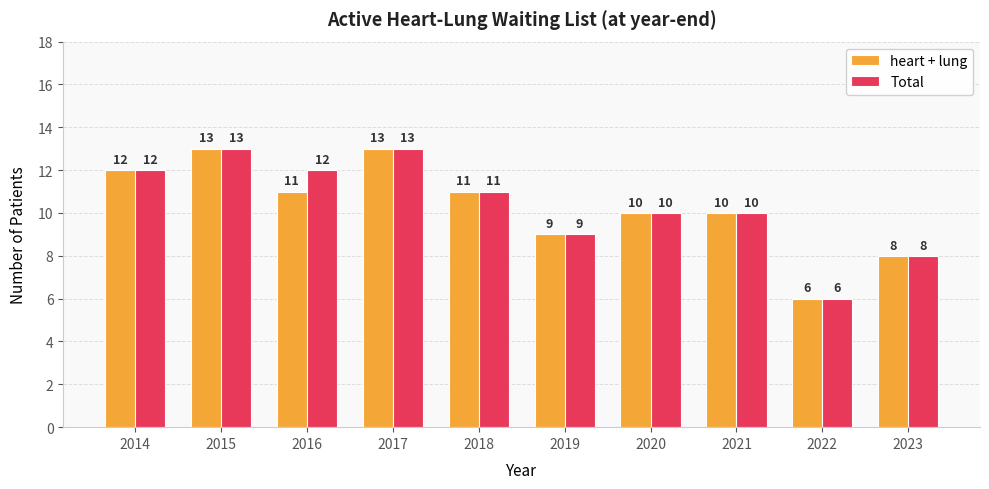

How many Total values are between 9 and 12?

6